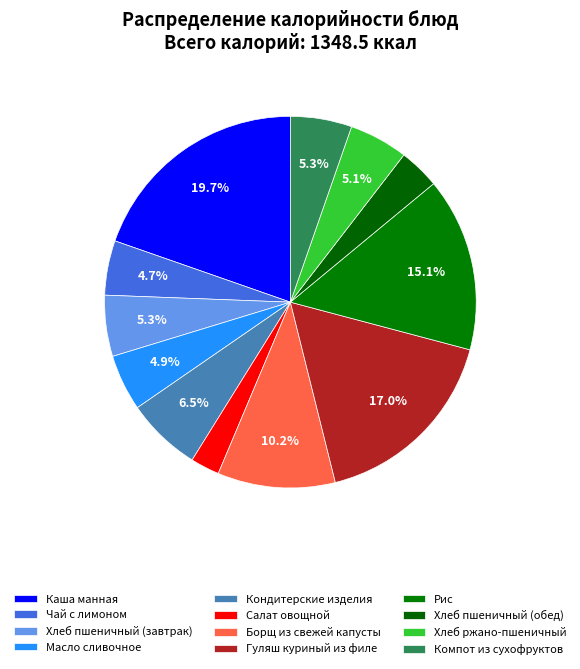

To the nearest percent, what portion does Хлеб пшеничный (завтрак) represent?

5%